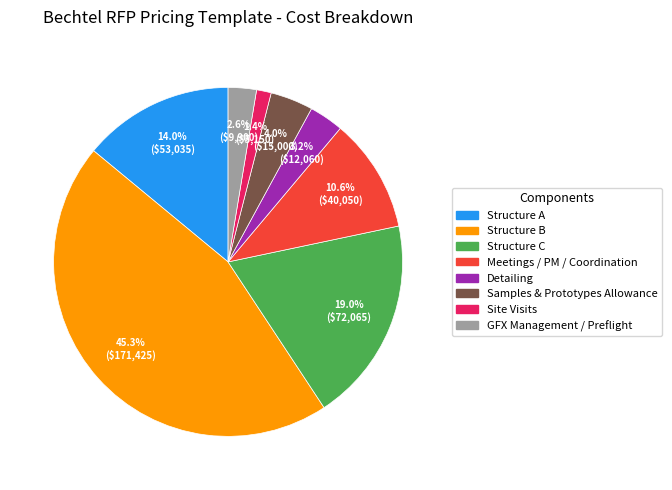

True or false: Site Visits accounts for 12% of the total.

False